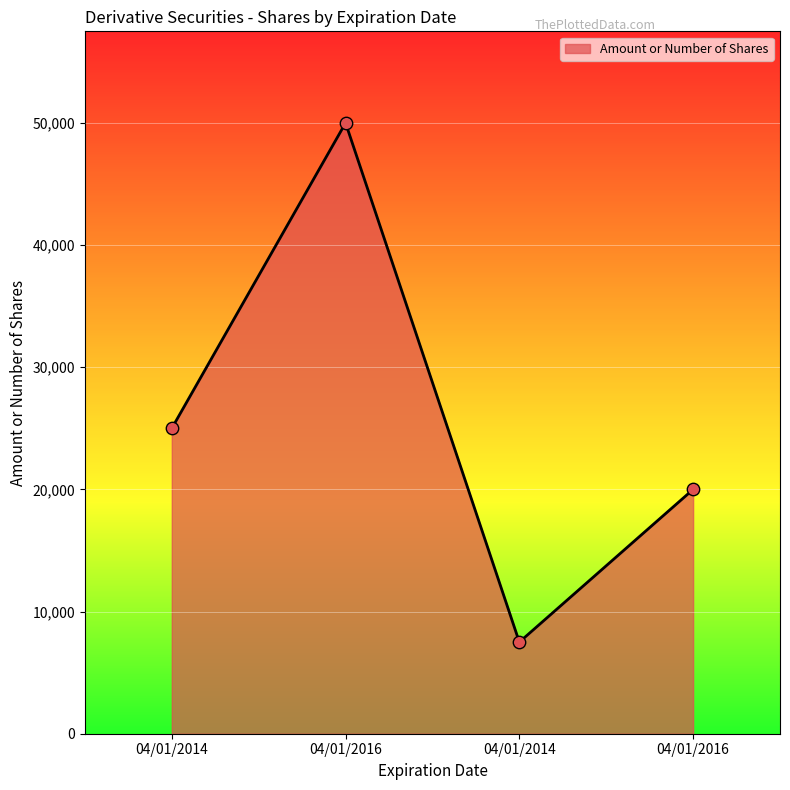

Which has a higher value, 04/01/2014 or 04/01/2016?

04/01/2016